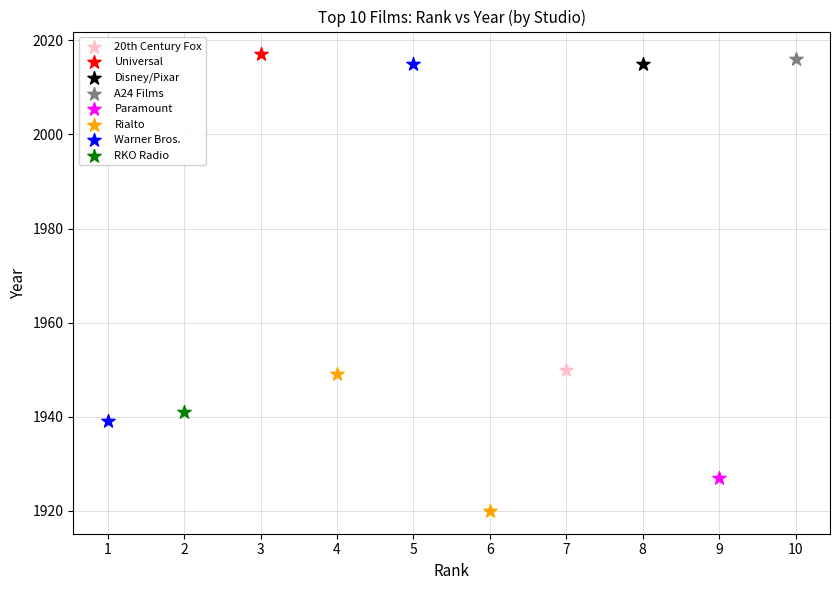

Which series contains the lowest Y value?

Rialto